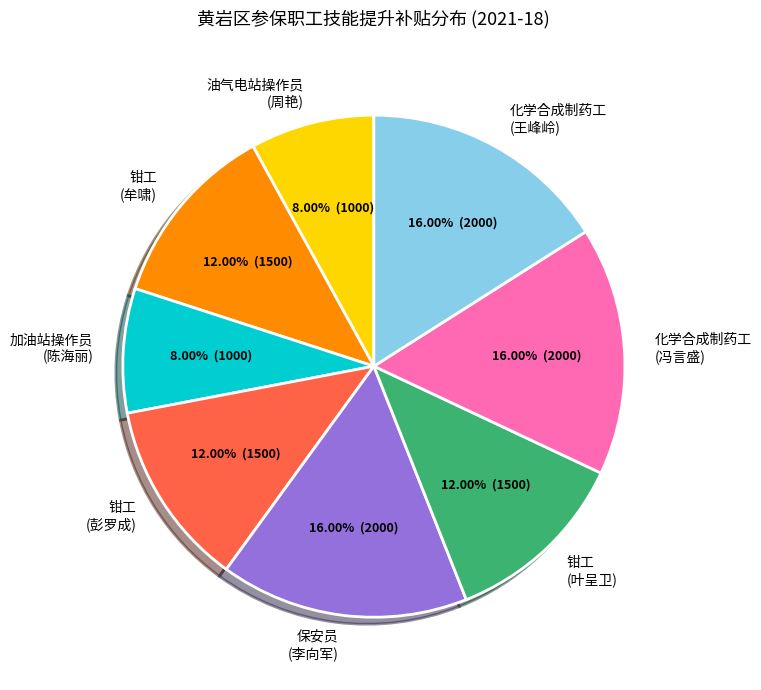

Is there a majority slice in this chart?

No